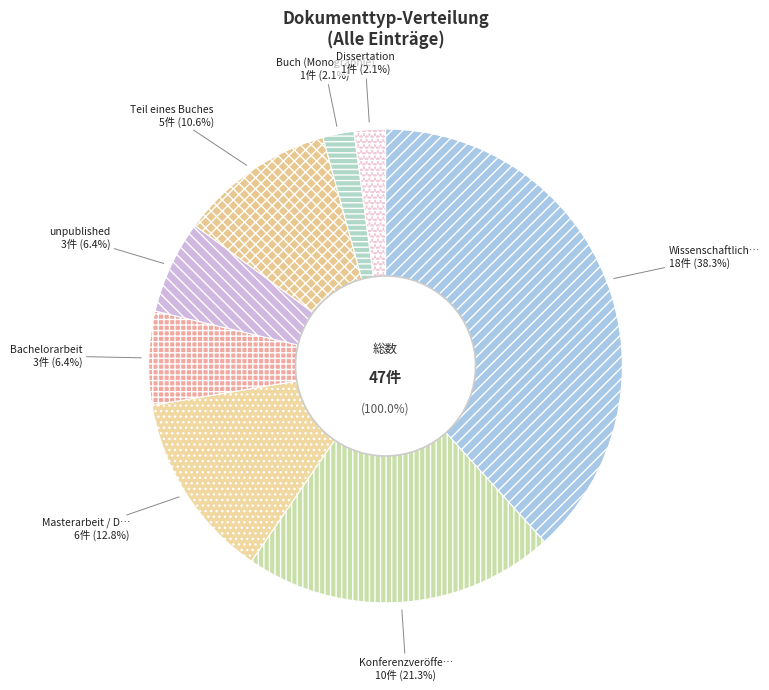

True or false: Buch (Monographie) accounts for 2% of the total.

True